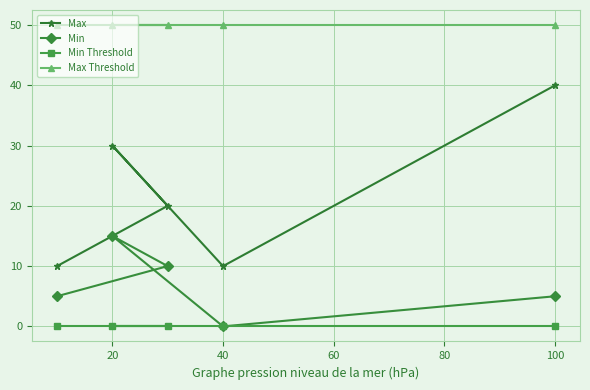

Is the value of Min at 100 greater than the value of Max at 100?

No